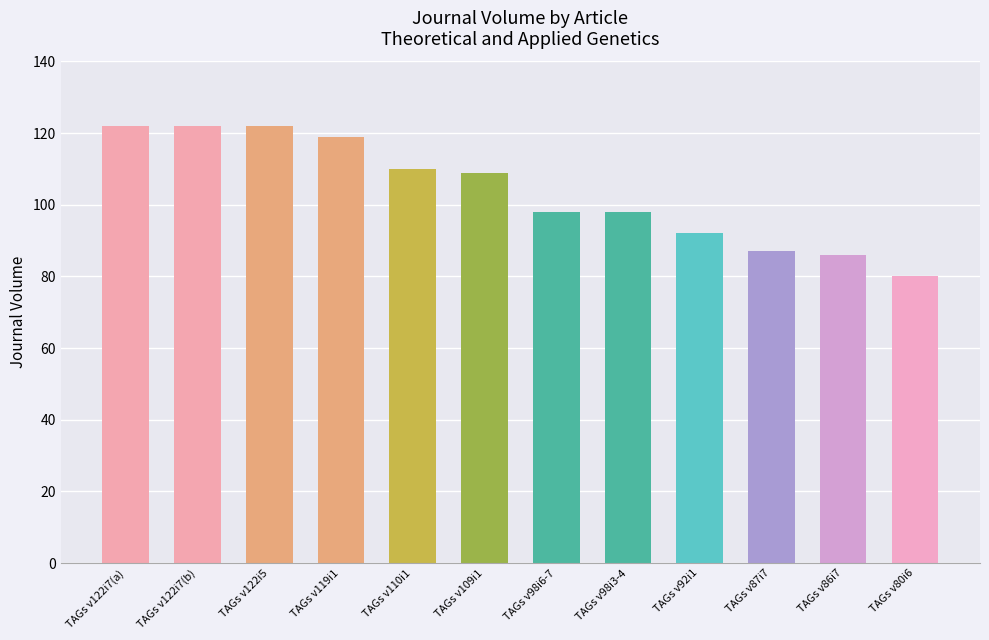

True or false: the data shows 55 at 7.

False